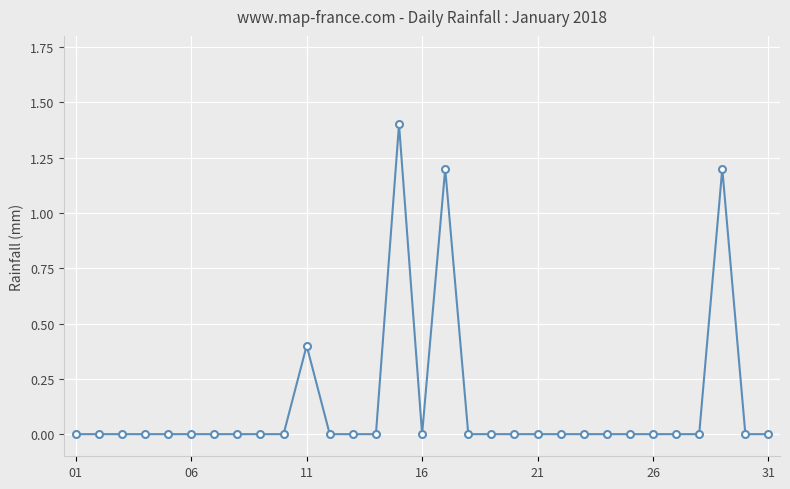

True or false: there are more than 0 points higher than both neighbors.

True